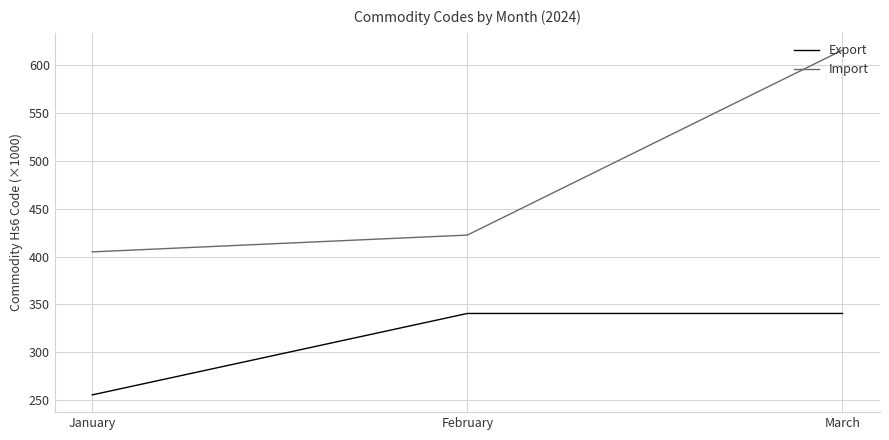

Is the value of Export at January greater than the value of Import at March?

No